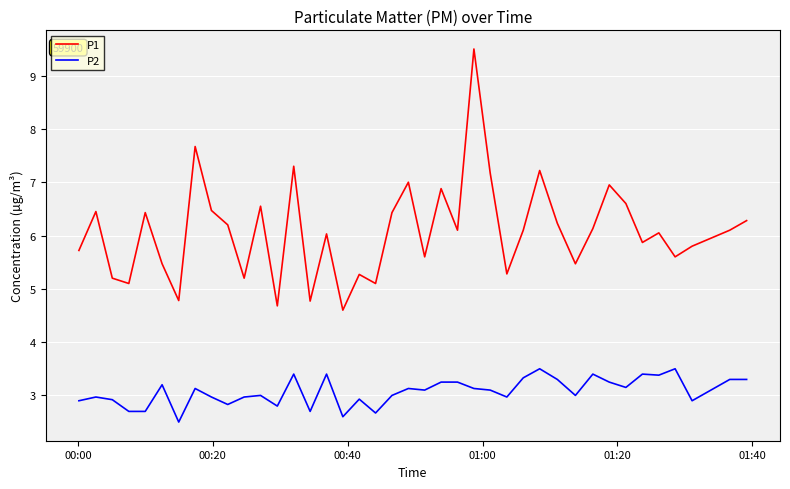

Rank the series by their average value, from lowest to highest.

P2, P1